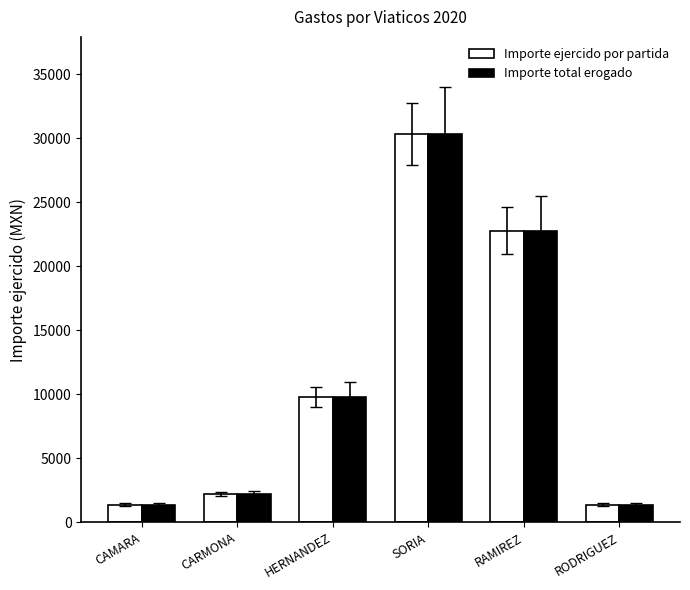

How many data points in Importe ejercido por partida are less than 9780?

3